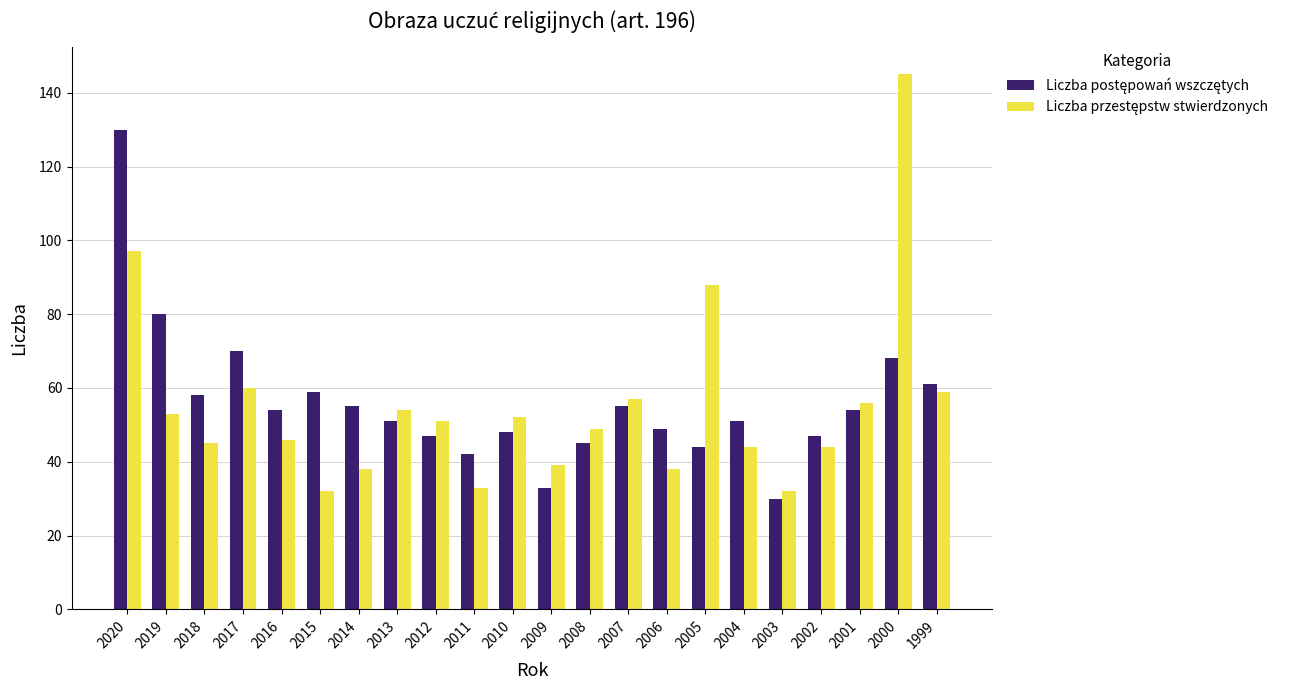

At which category is the sum across all series the highest?

2020